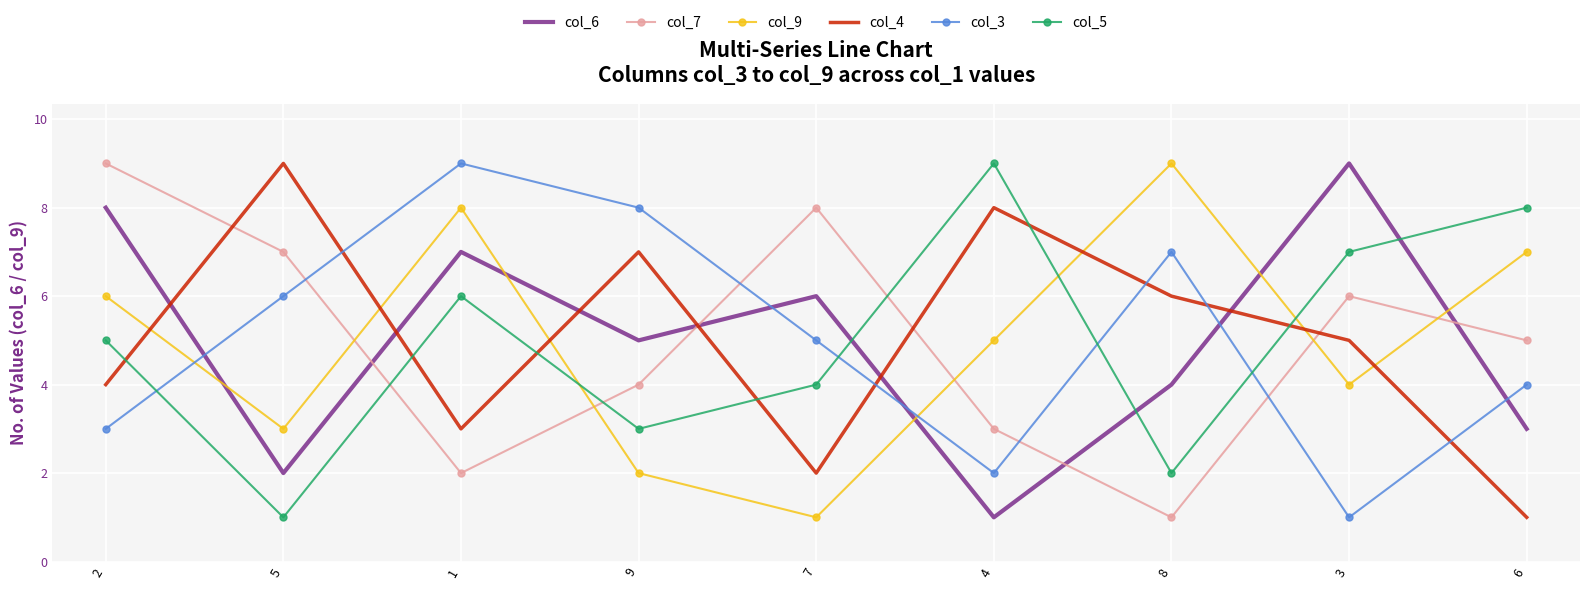

What is the greatest value displayed?

9